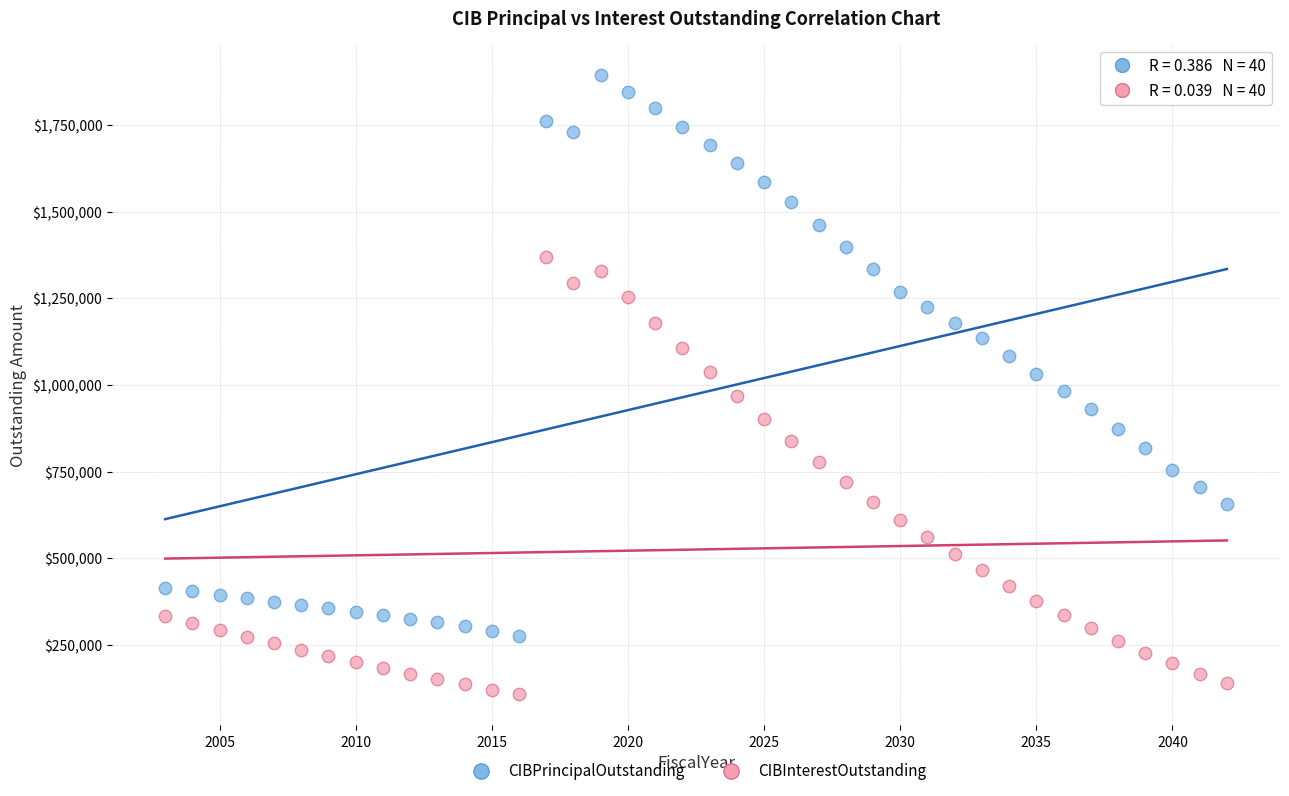

What are all the series names shown in the legend?

CIBPrincipalOutstanding, CIBInterestOutstanding